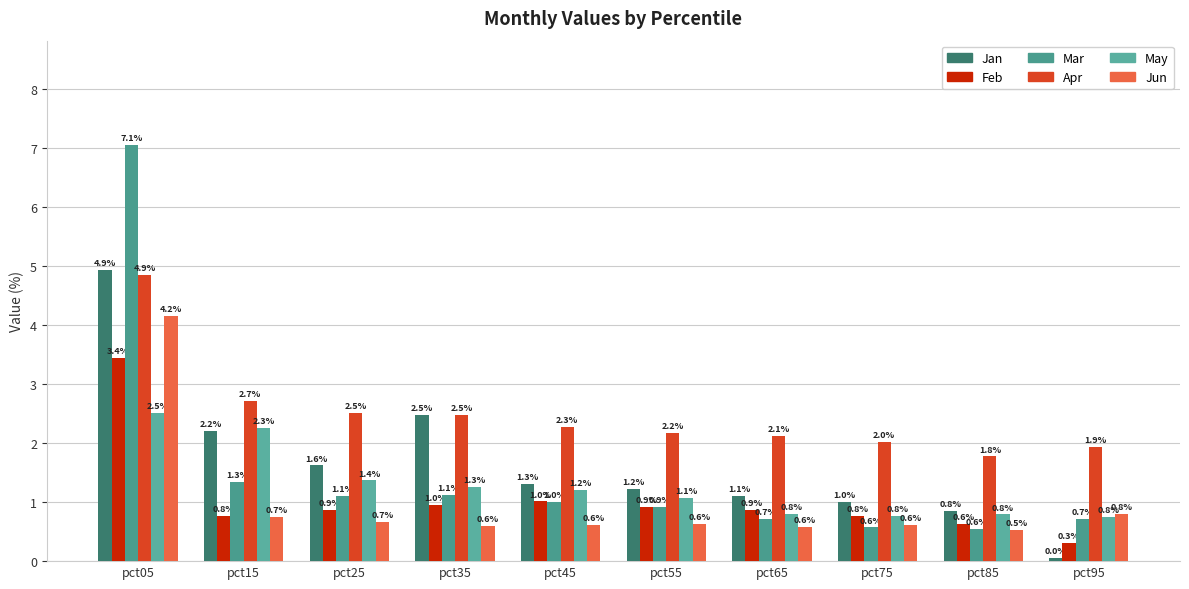

Does the chart contain stacked bars?

No